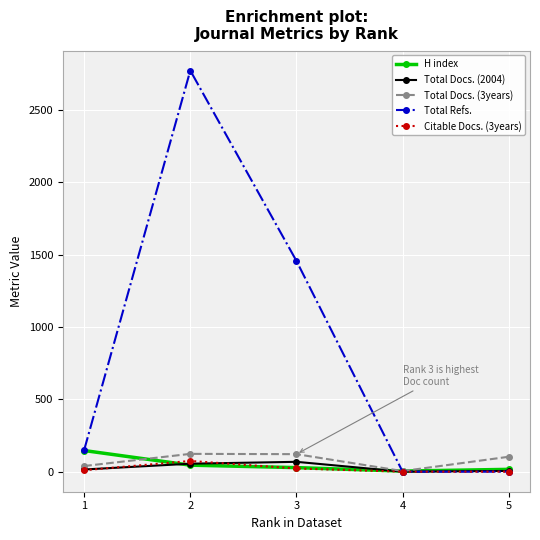

Which series has the largest range (max minus min)?

Total Refs.